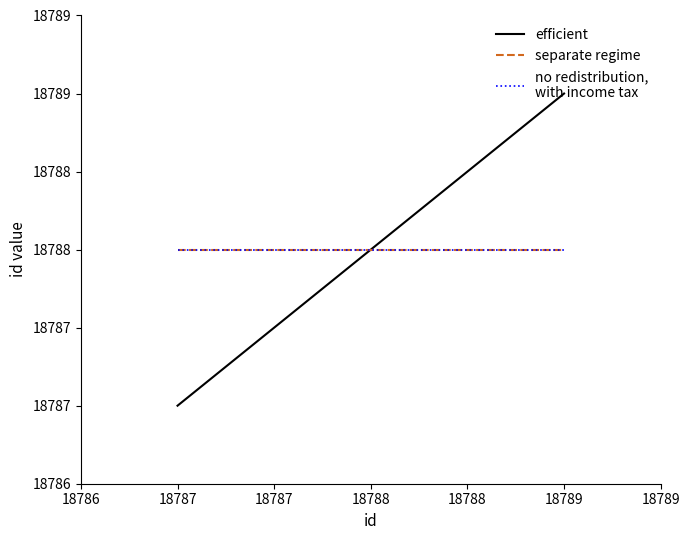

Does the chart display data point markers on the line(s)?

No